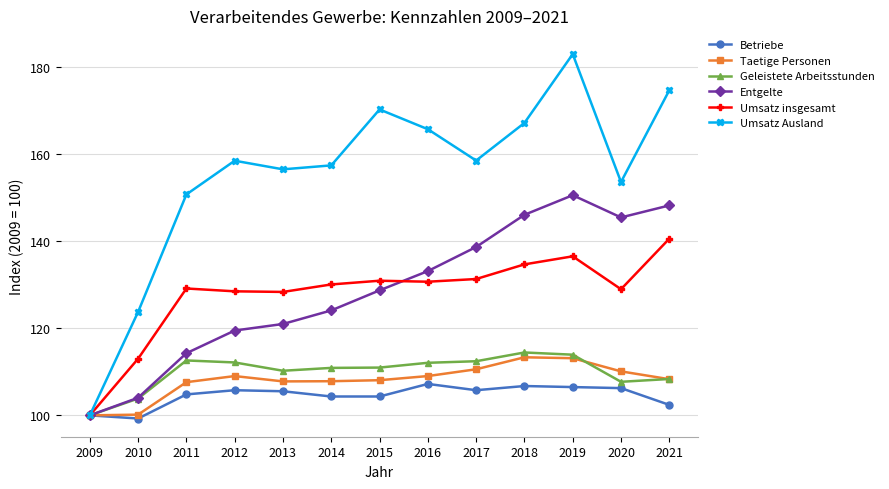

Which series changed the most between 2009 and 2018?

Umsatz Ausland